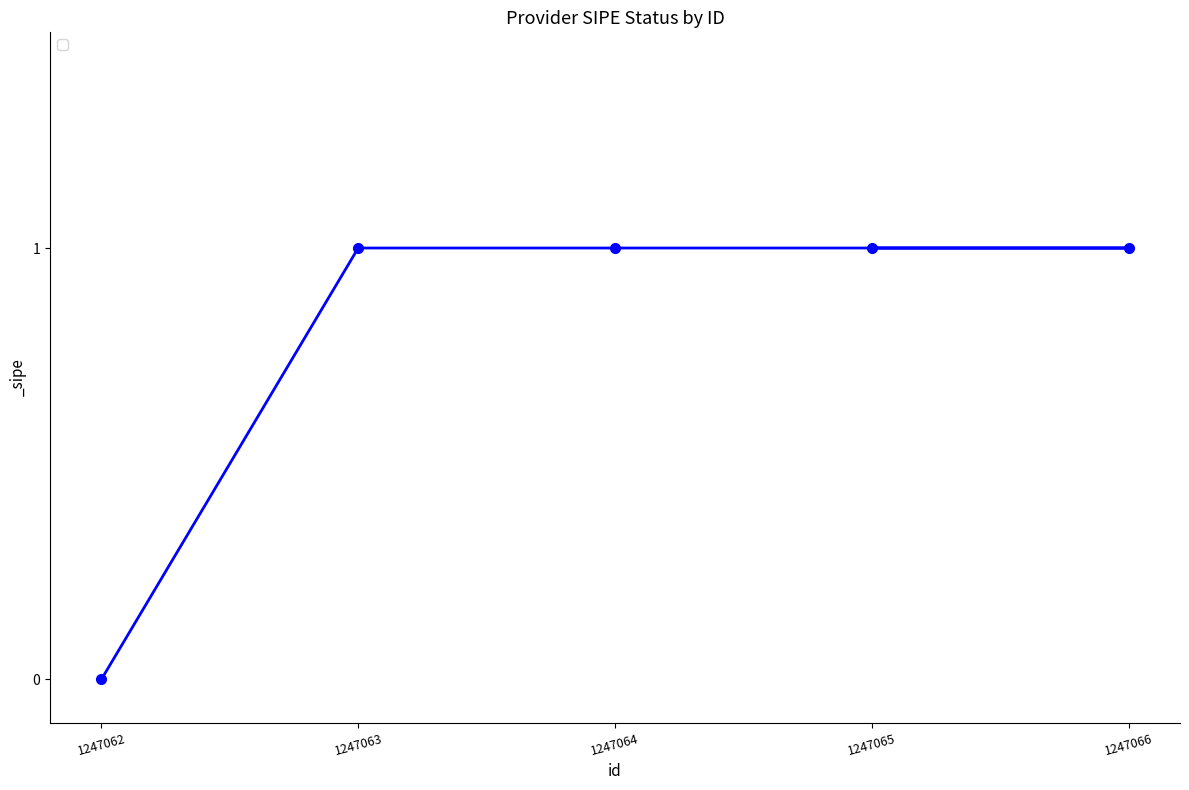

What position from the left is 1247063?

2